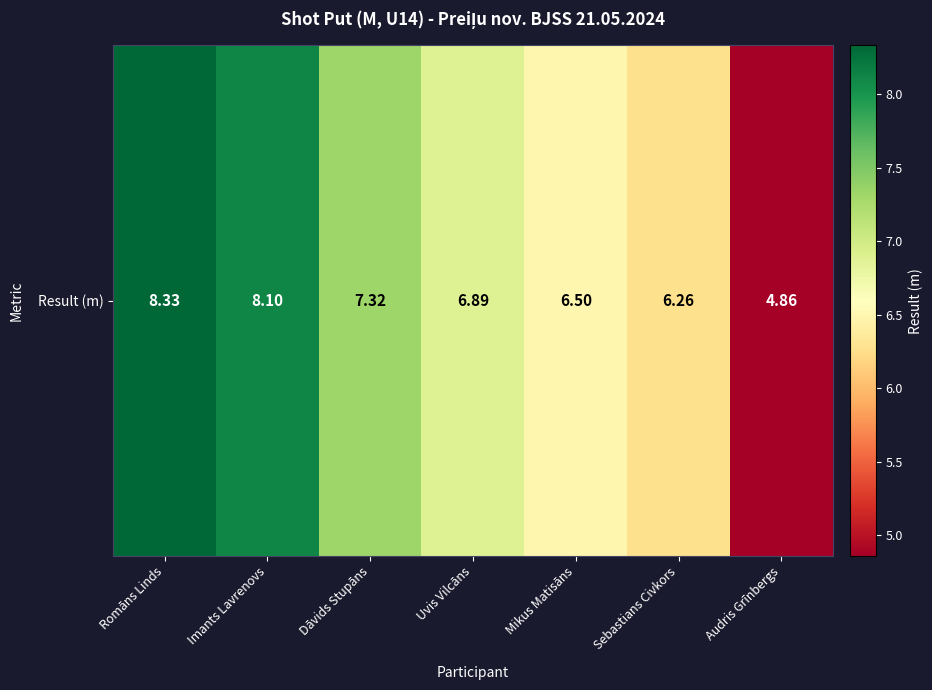

What is the change in value from Uvis Vilcāns to Sebastians Civkors?

-0.6